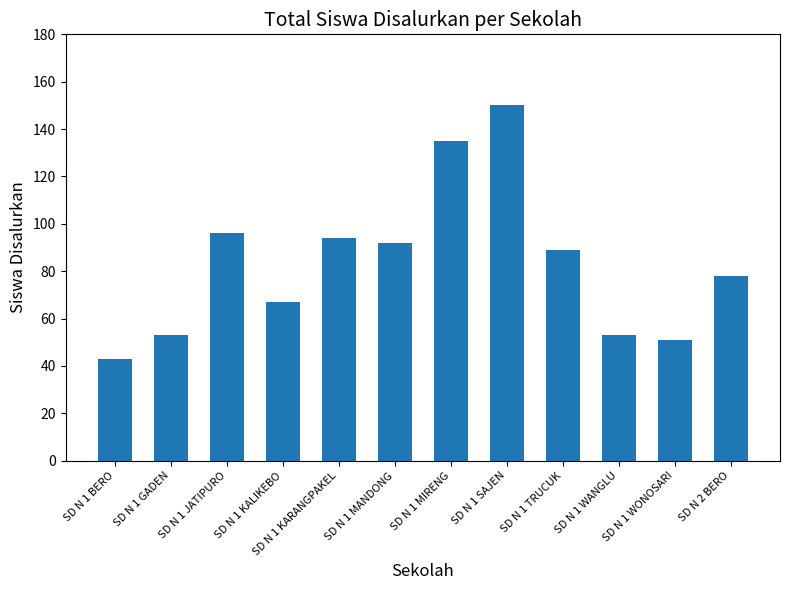

The chart shows a value of 96 at SD N 1 JATIPURO. True or false?

True